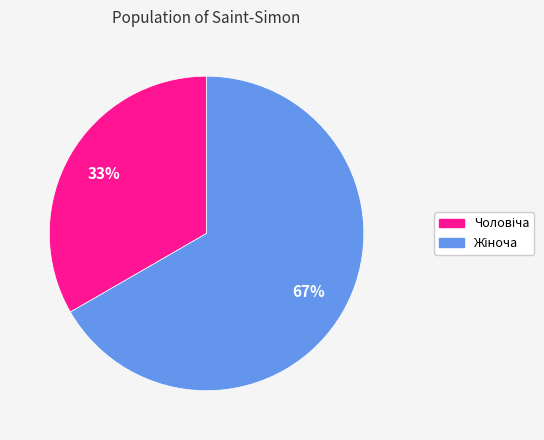

Count the number of slices in the pie.

2